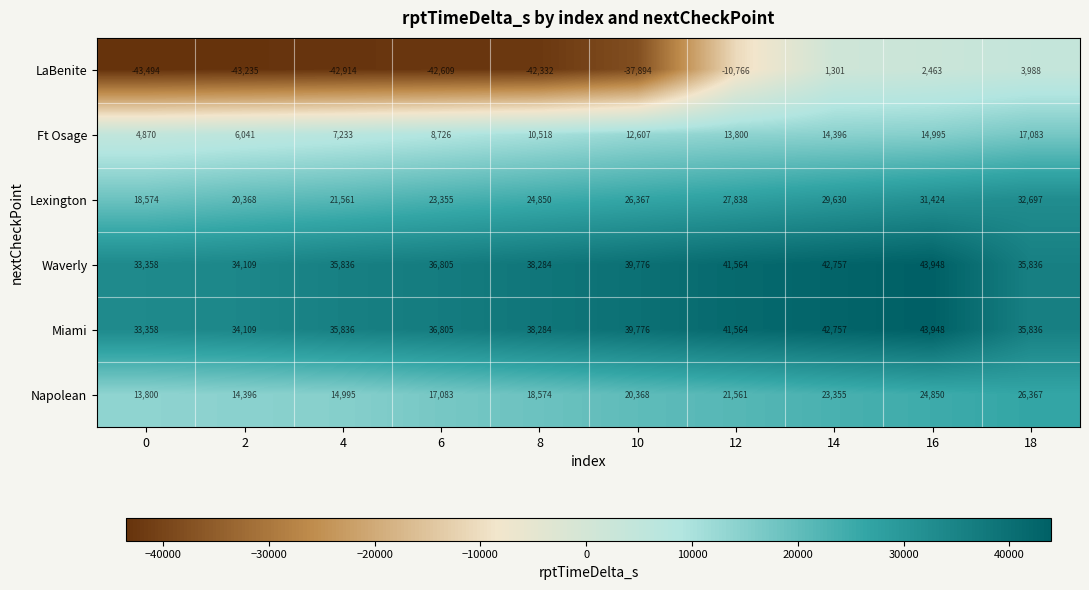

What is the average value of the LaBenite series?

-25549